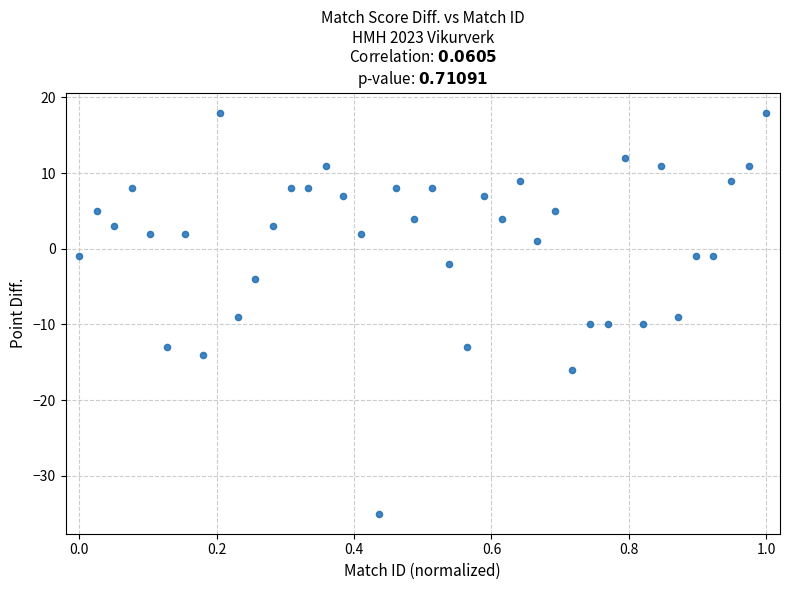

What is the range of Y values (max minus min)?

53